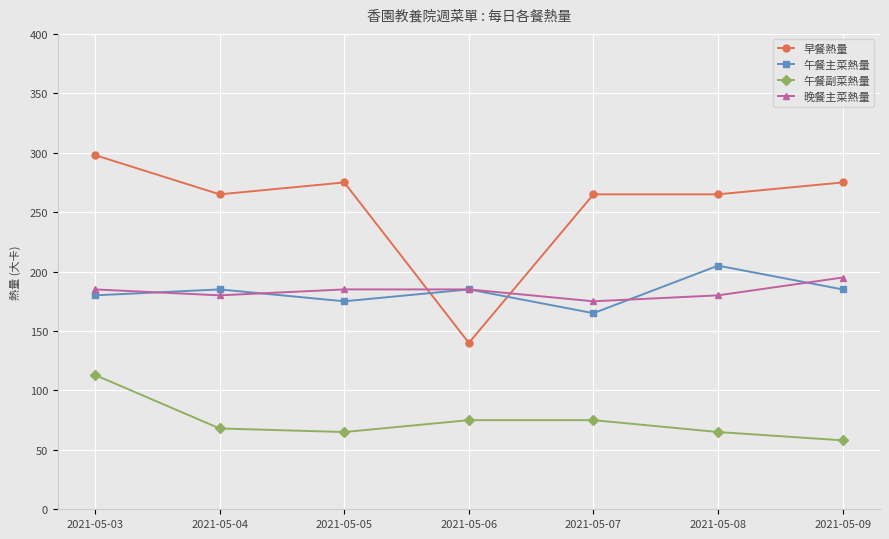

Is it true that 午餐主菜熱量 equals 282 at 2021-05-09?

False